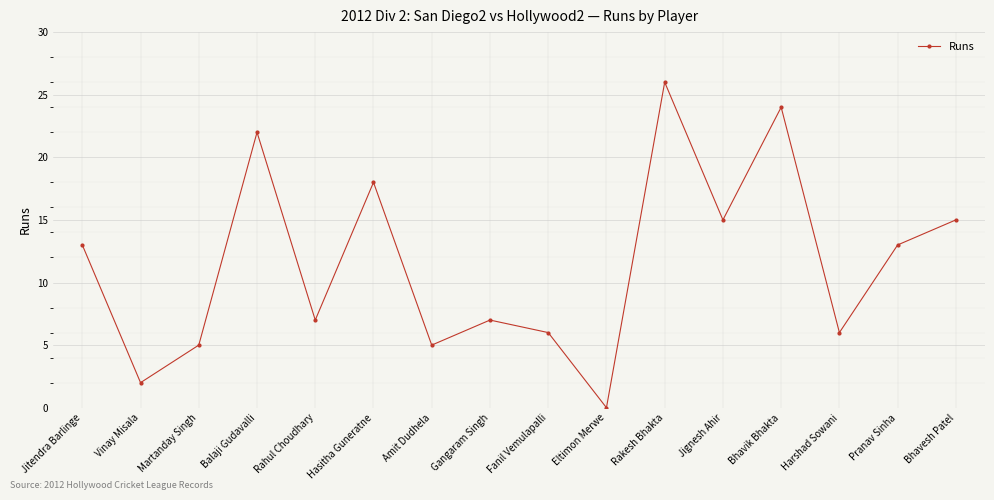

The value at Jignesh Ahir is 25. True or false?

False